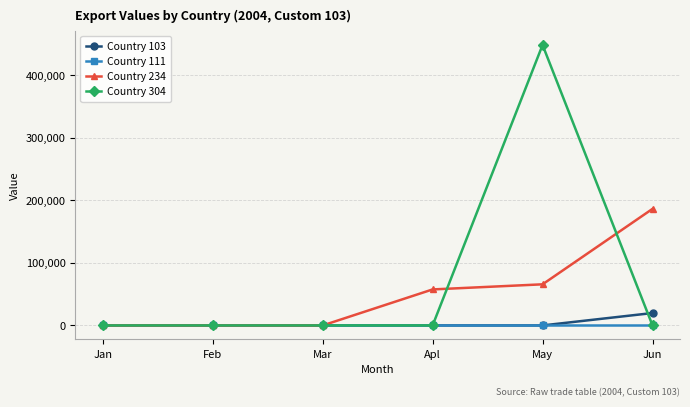

True or false: Country 234 and Country 304 cross at least once.

True